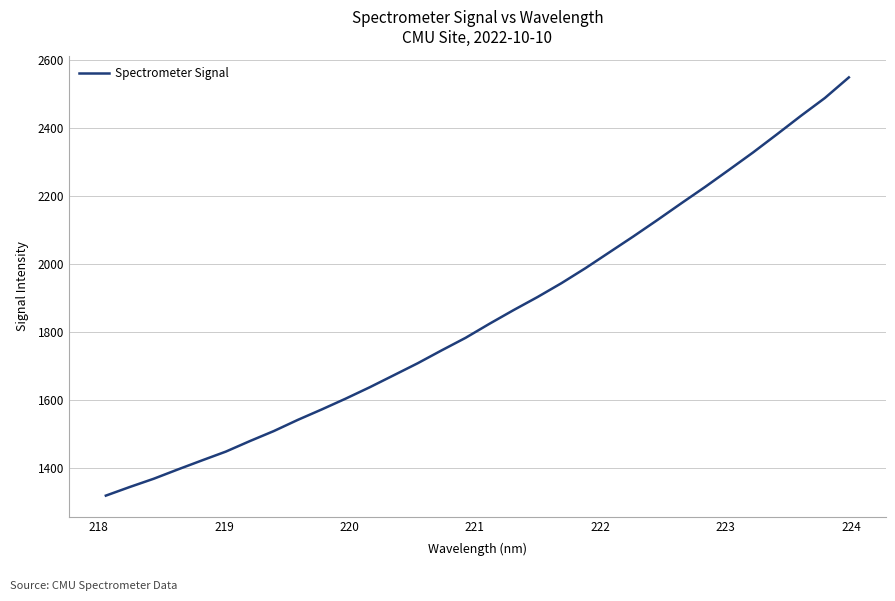

Does the chart have visible grid lines?

Yes